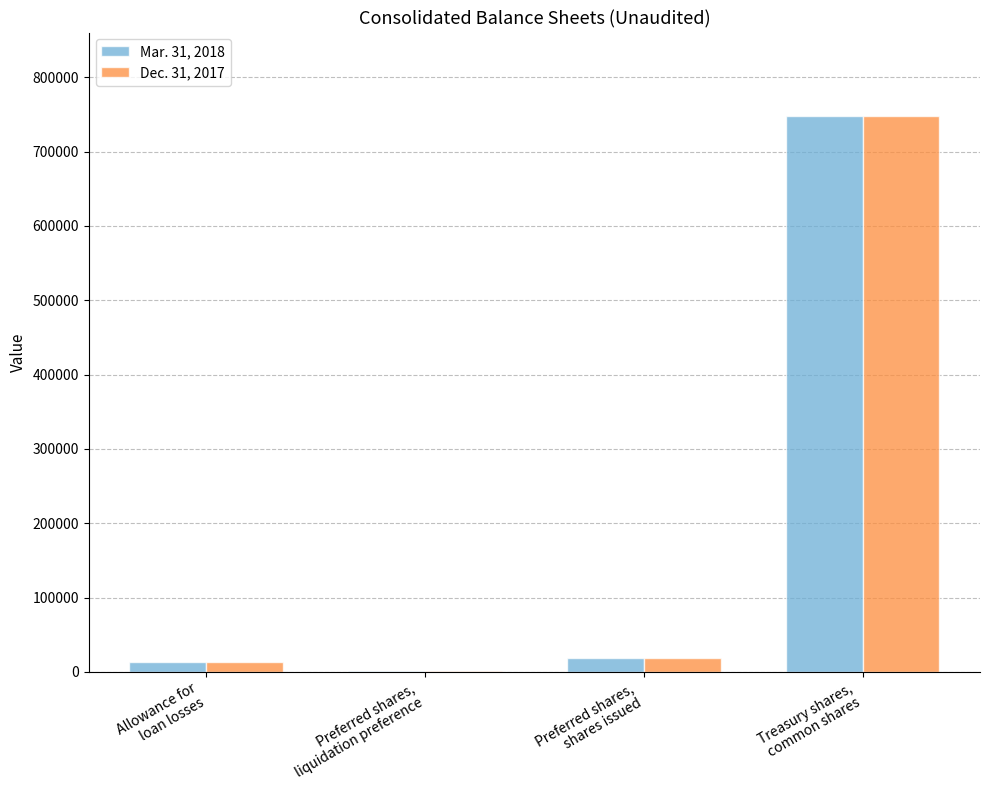

The Mar. 31, 2018 series shows 18409 at Preferred shares,
shares issued. True or false?

True